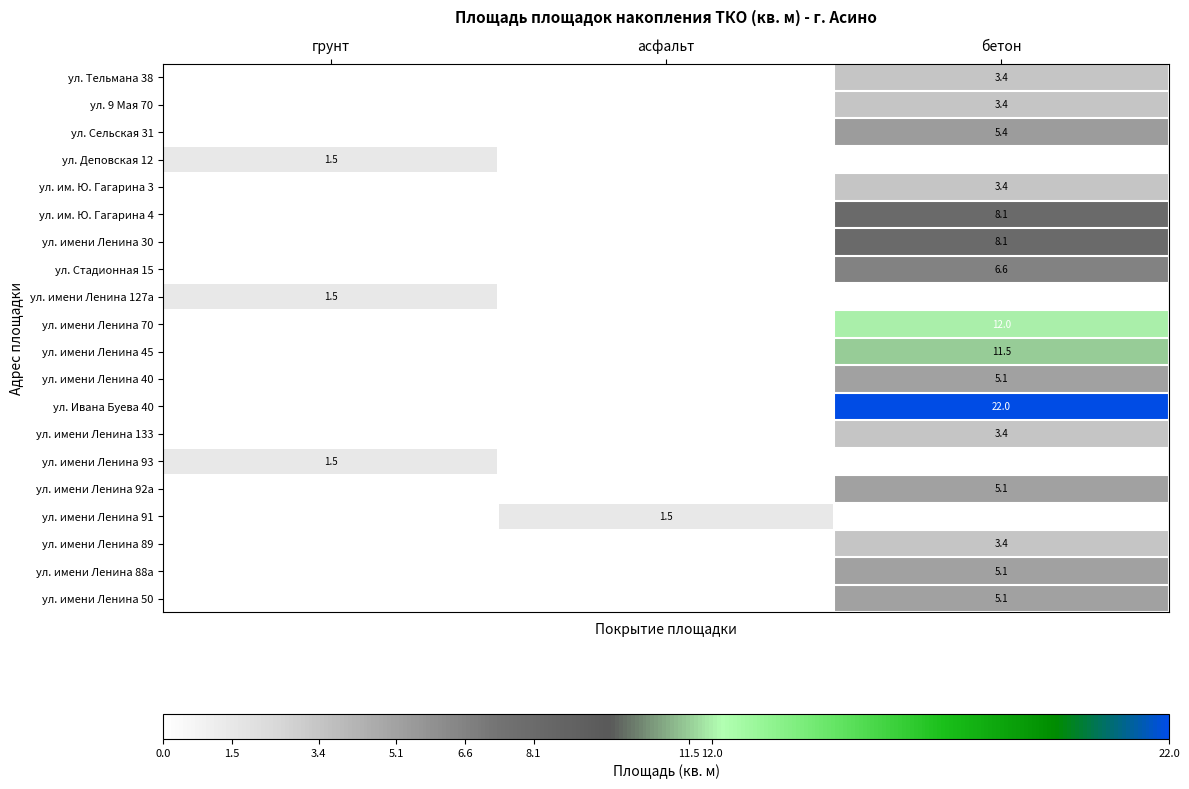

Is the value of ул. имени Ленина 50 at бетон greater than the value of ул. Ивана Буева 40 at бетон?

No